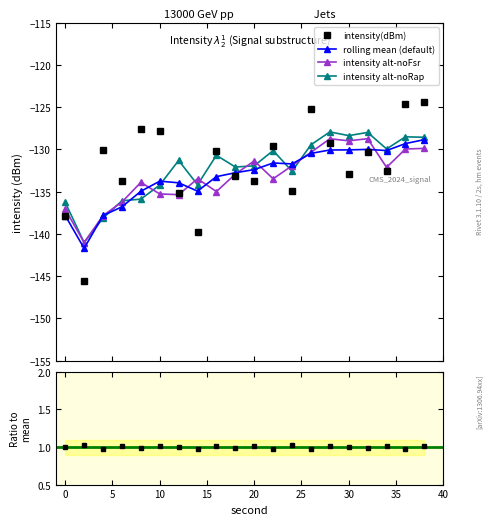

What is the difference between the maximum and second lowest values in the intensity(dBm) series?

15.4